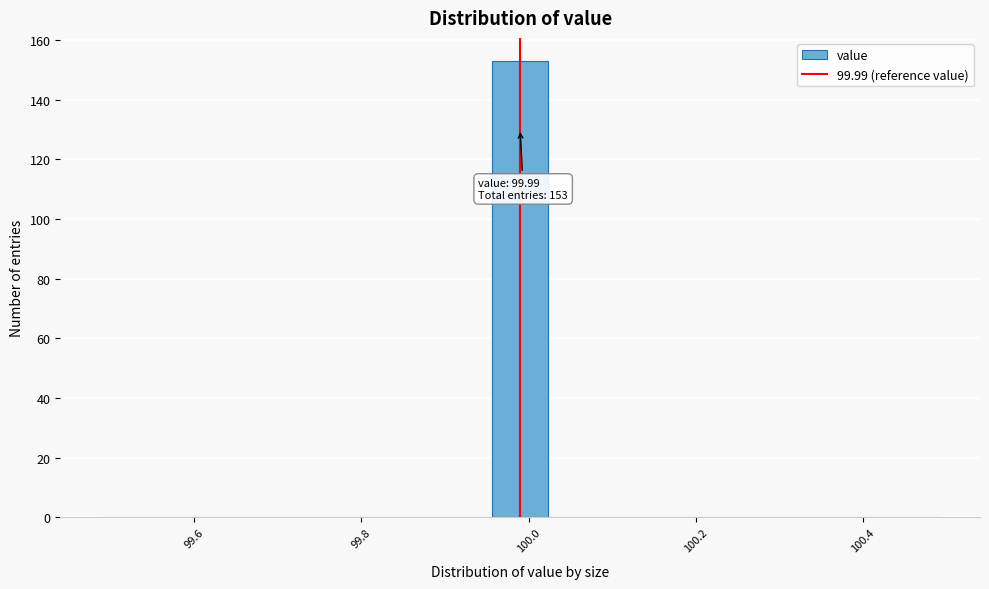

Read against the x-axis, roughly where is the centre of the tallest bar?

100.00